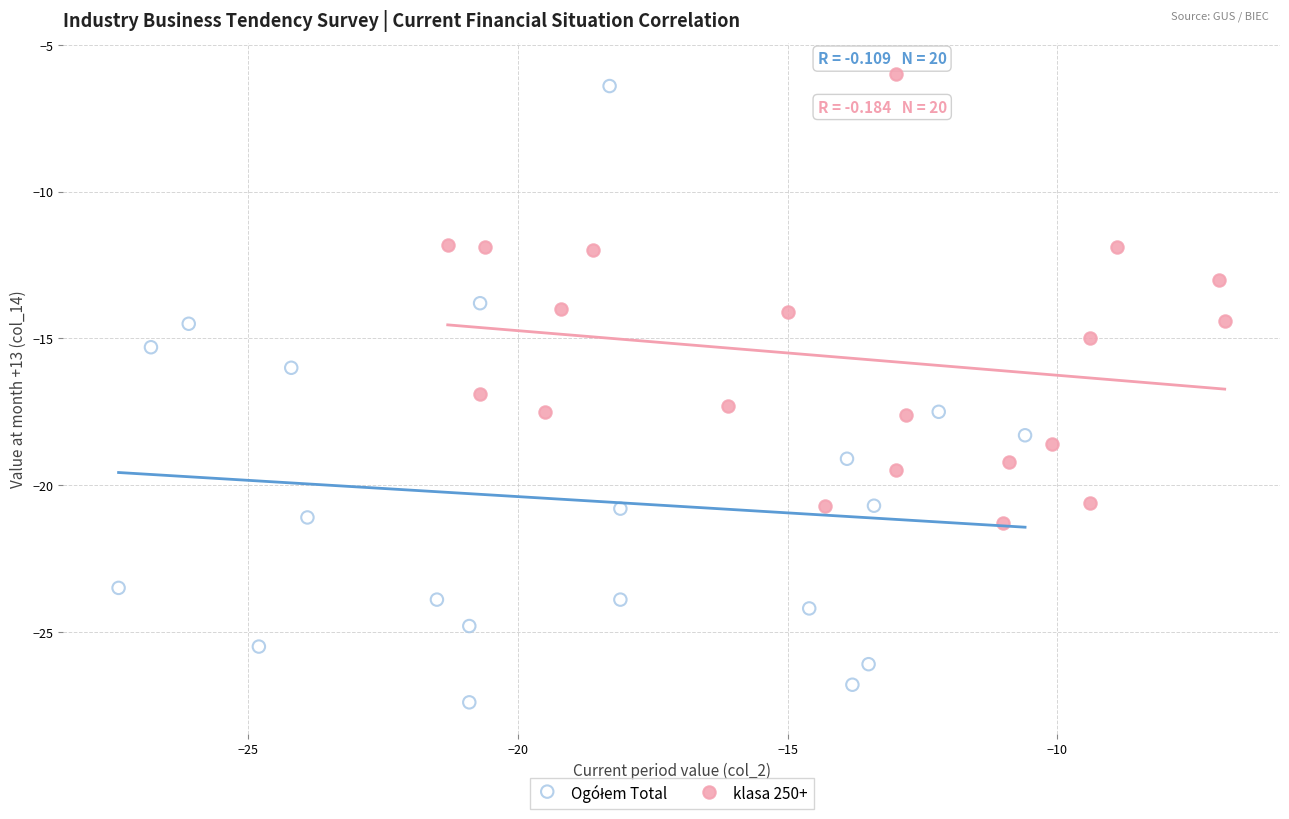

Which series reaches the maximum Y coordinate?

klasa 250+